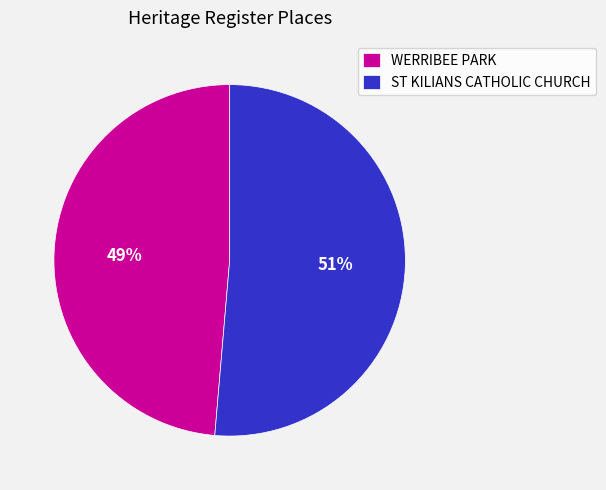

Which has a higher value, WERRIBEE PARK or ST KILIANS CATHOLIC CHURCH?

ST KILIANS CATHOLIC CHURCH